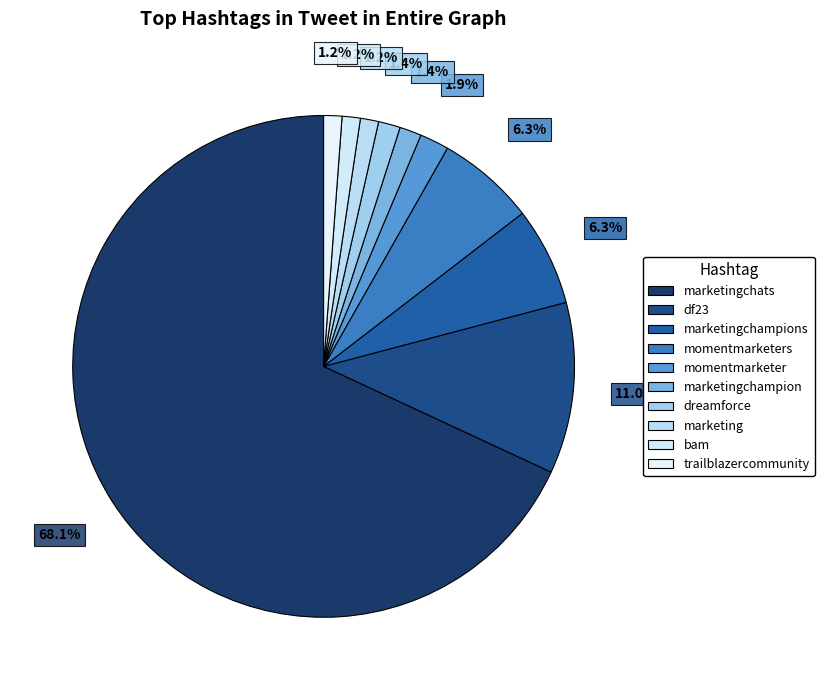

The bam slice represents 1% of the pie. True or false?

True